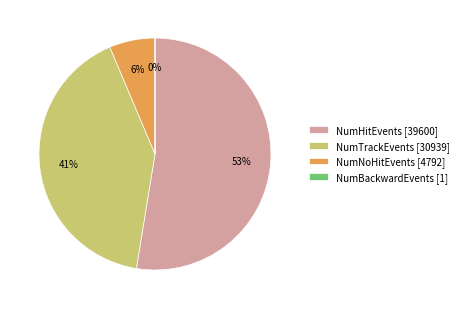

What is the largest slice in the pie chart?

NumHitEvents [39600]